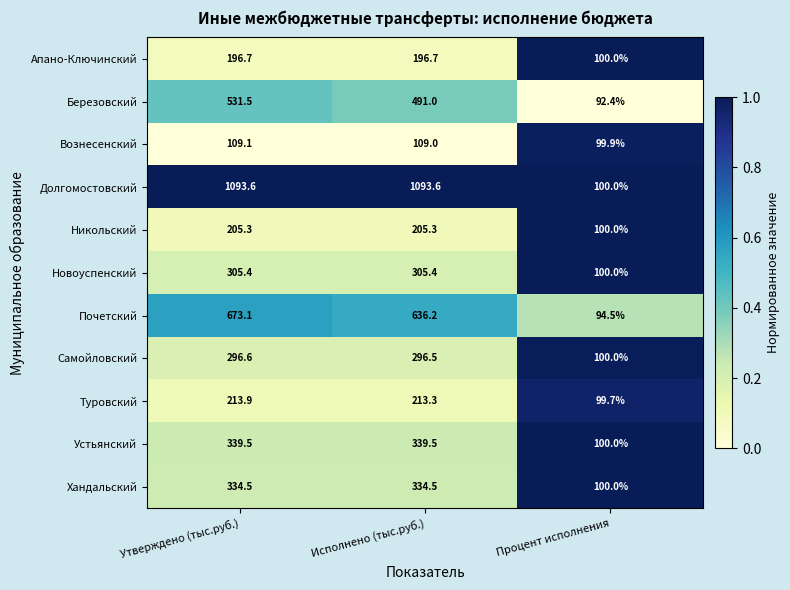

At which label does Устьянский reach its minimum?

Процент исполнения